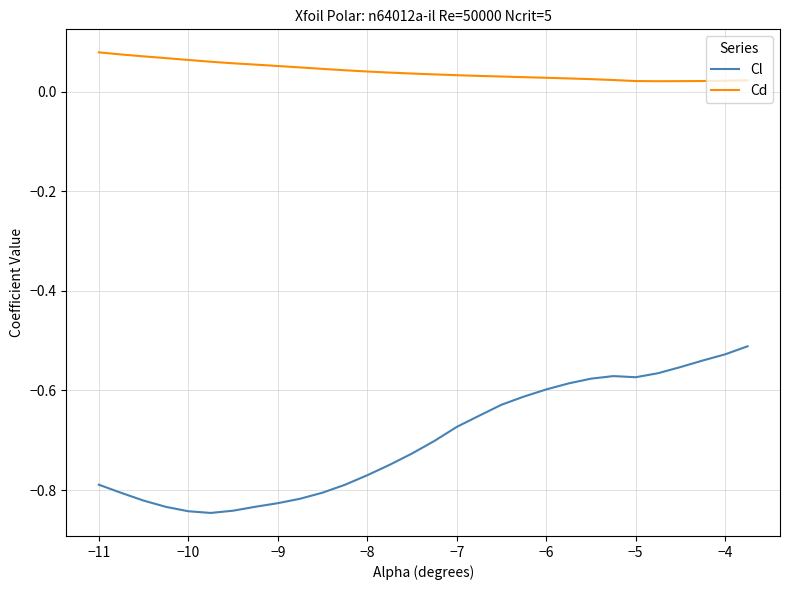

Which series has the largest total across all categories?

Cd